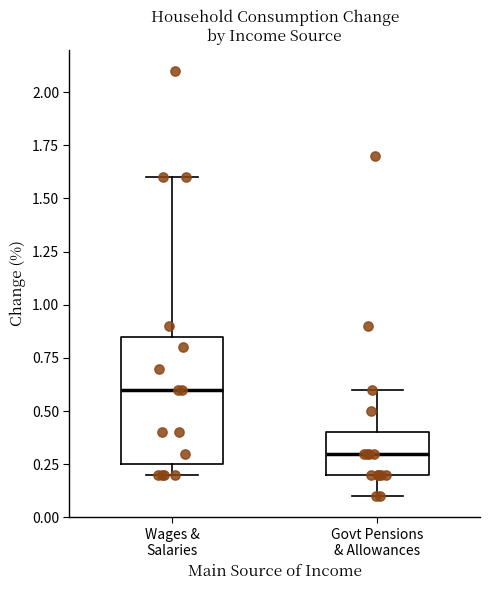

Where does the lower whisker of the box for Govt Pensions & Allowances end on the y-axis? The values are not printed on the chart, so give them approximately, as read against the axis.

0.10